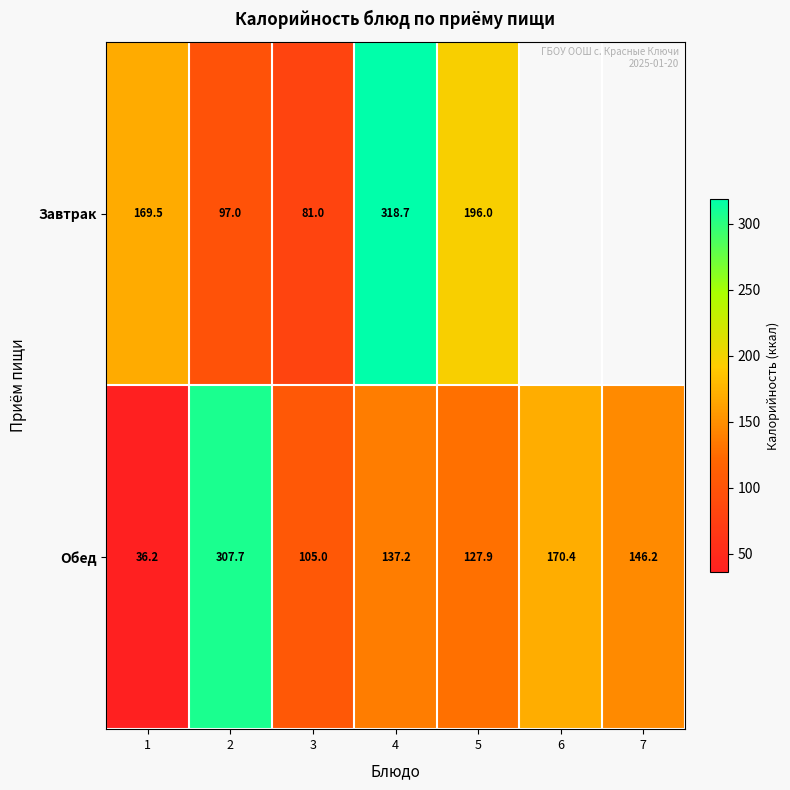

Is the value of Обед at 7 greater than the value of Завтрак at 5?

No